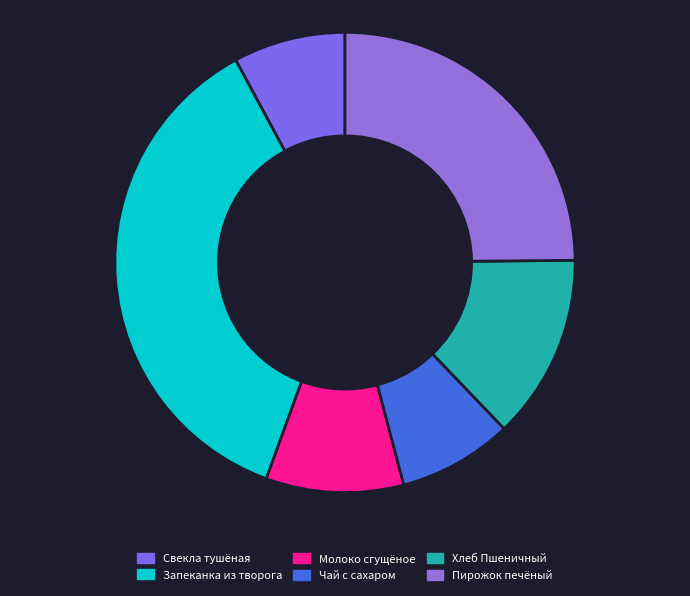

Does Молоко сгущёное represent more than half of the total?

No